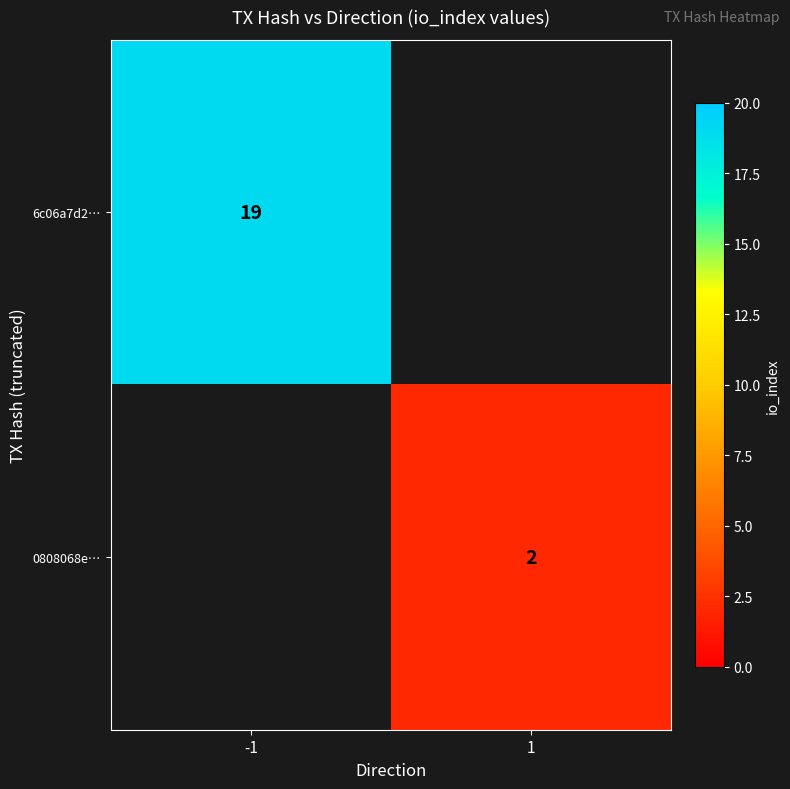

True or false: 0808068e… has a value of 1 at 1.

False